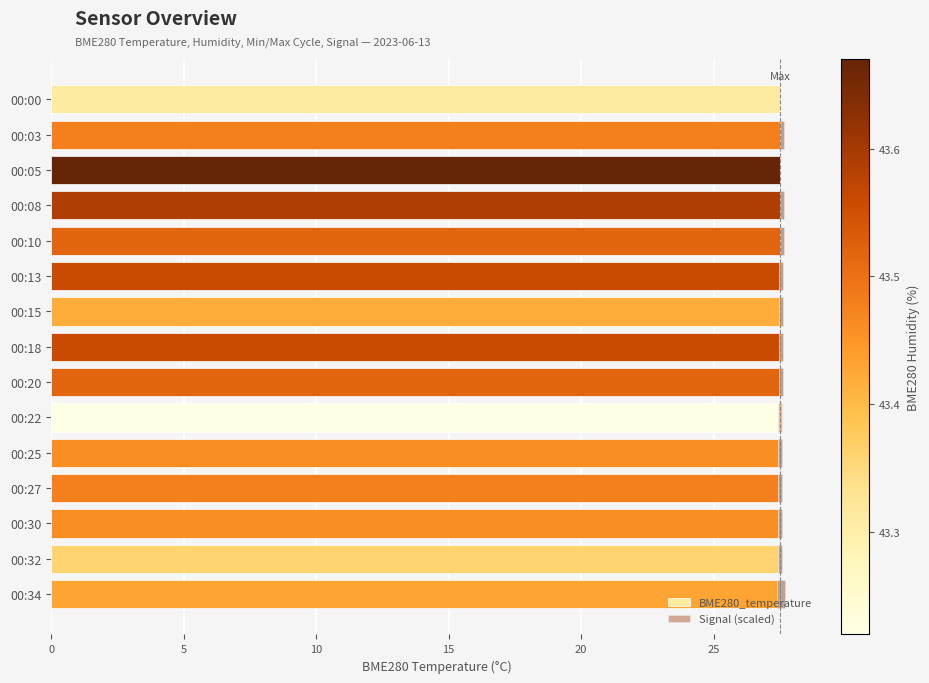

How many data points does each series have?

15